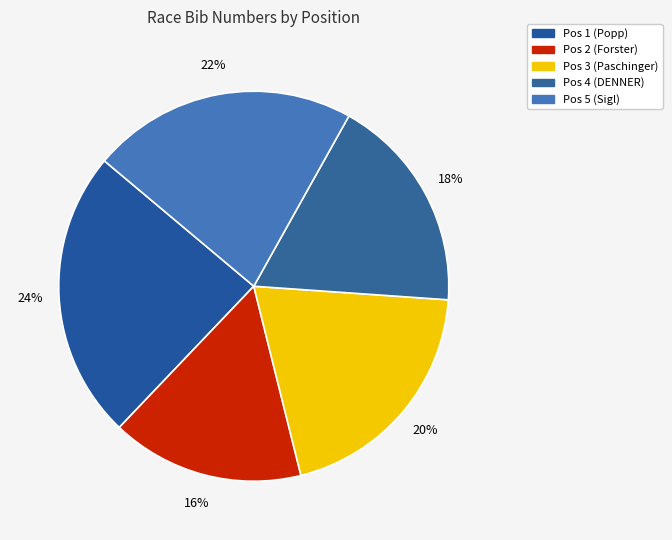

How many slices are in this pie chart?

5